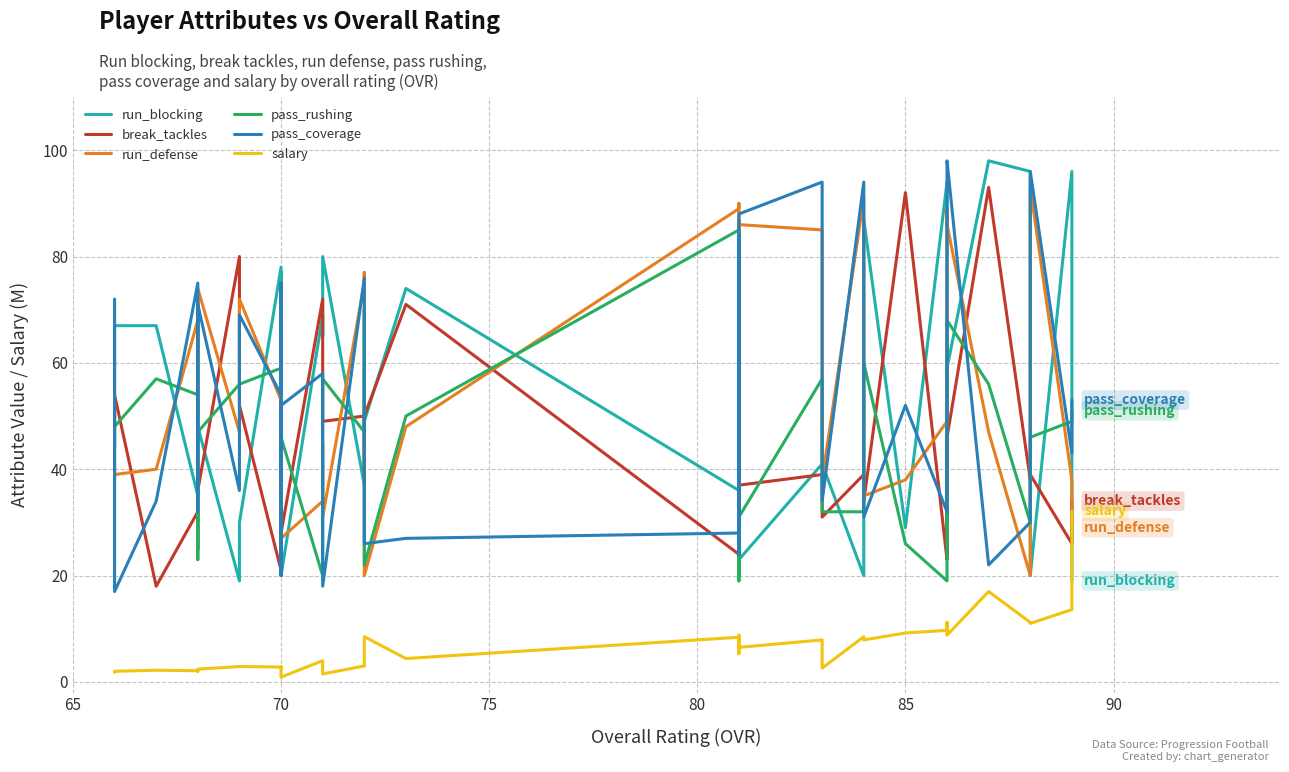

Rank the series by their maximum value, from highest to lowest.

run_blocking, pass_coverage, break_tackles, run_defense, pass_rushing, salary